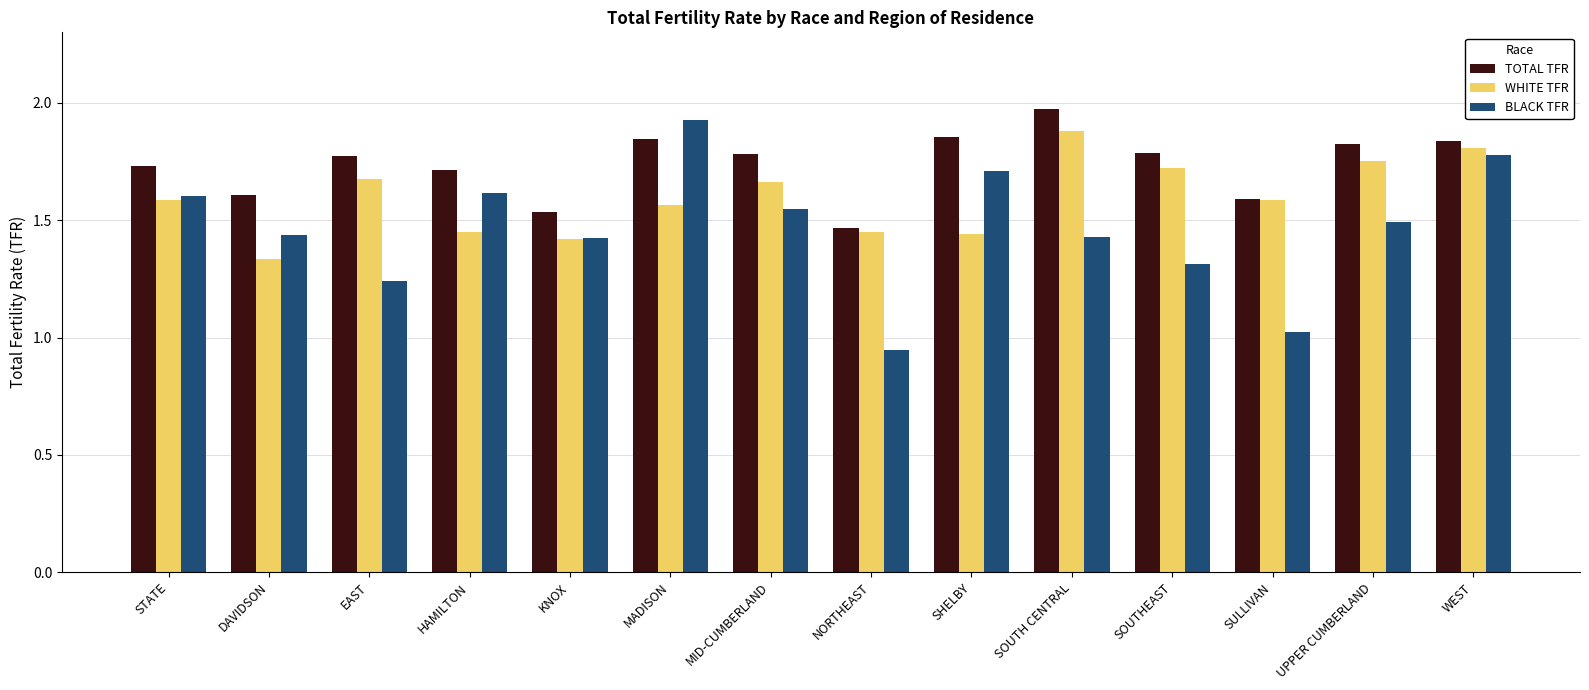

Which series has the largest total across all categories?

TOTAL TFR